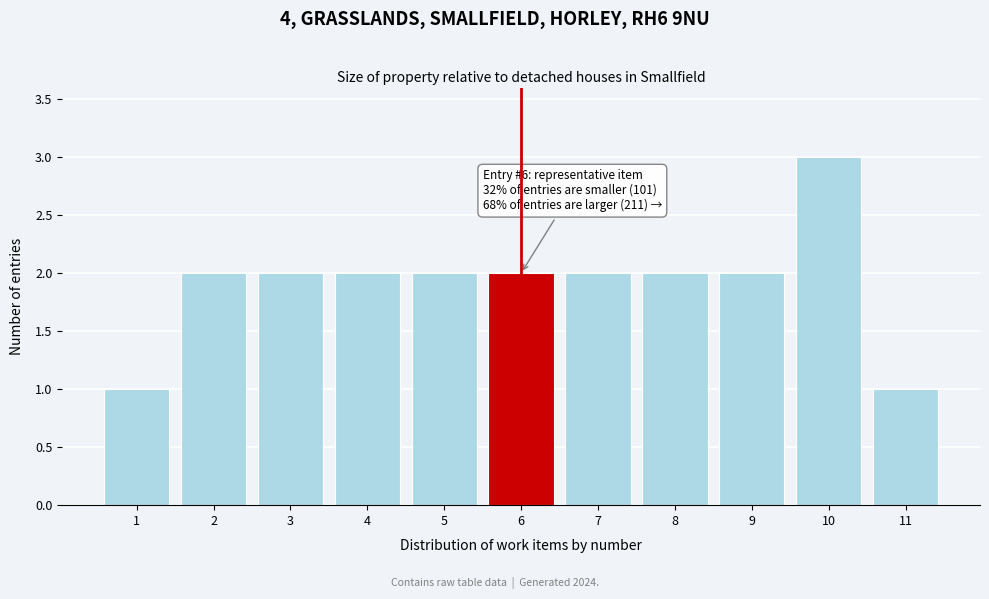

Reading left to right, extract all data points from this chart.

1	2	2	2	2	2	2	2	2	3	1